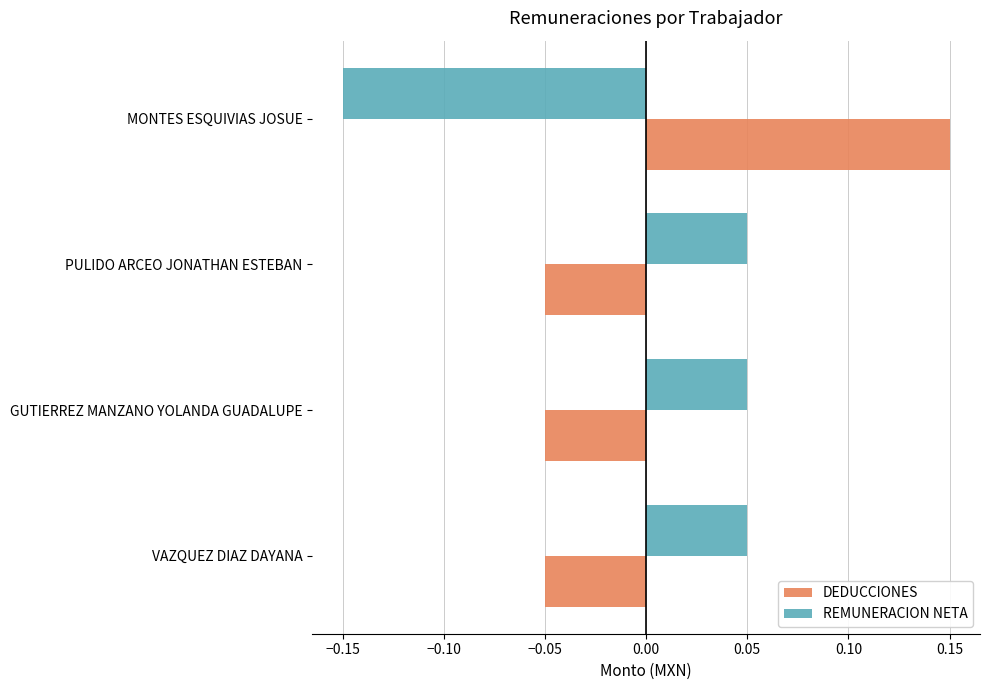

List the series in order of their peak value, highest first.

DEDUCCIONES, REMUNERACION NETA